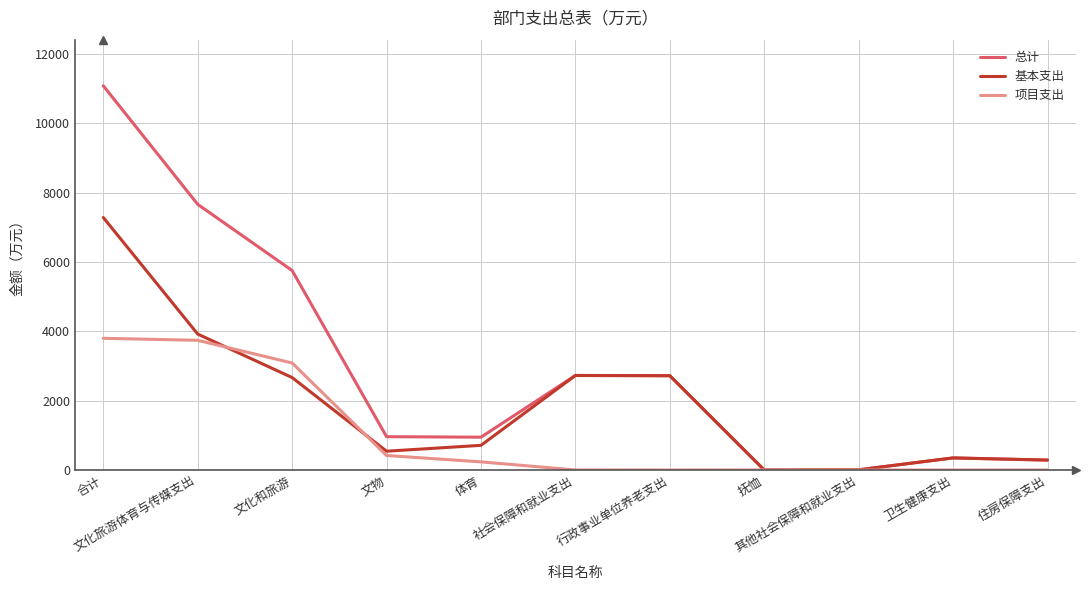

List the series in order of their overall mean, highest first.

总计, 基本支出, 项目支出